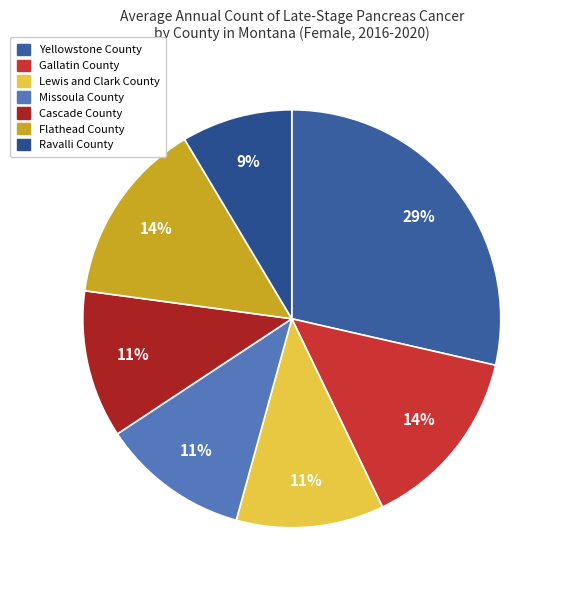

Between Cascade County and Gallatin County, which is larger?

Gallatin County